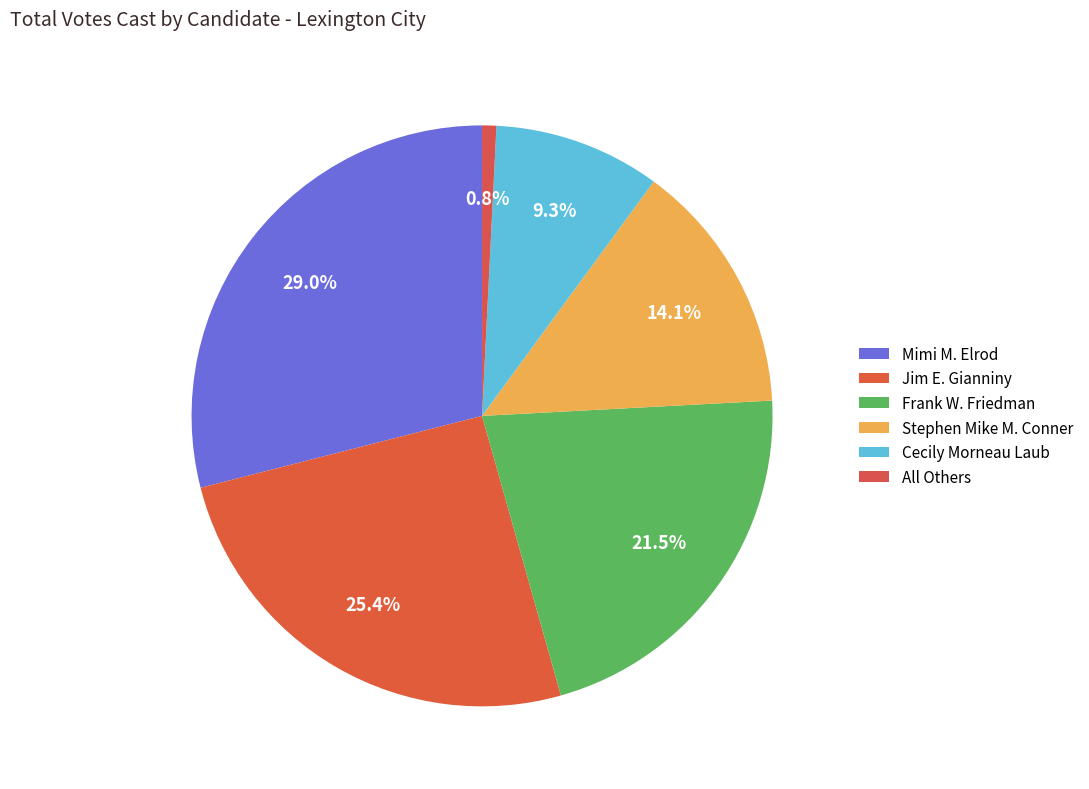

Which has a higher value, Cecily Morneau Laub or Mimi M. Elrod?

Mimi M. Elrod